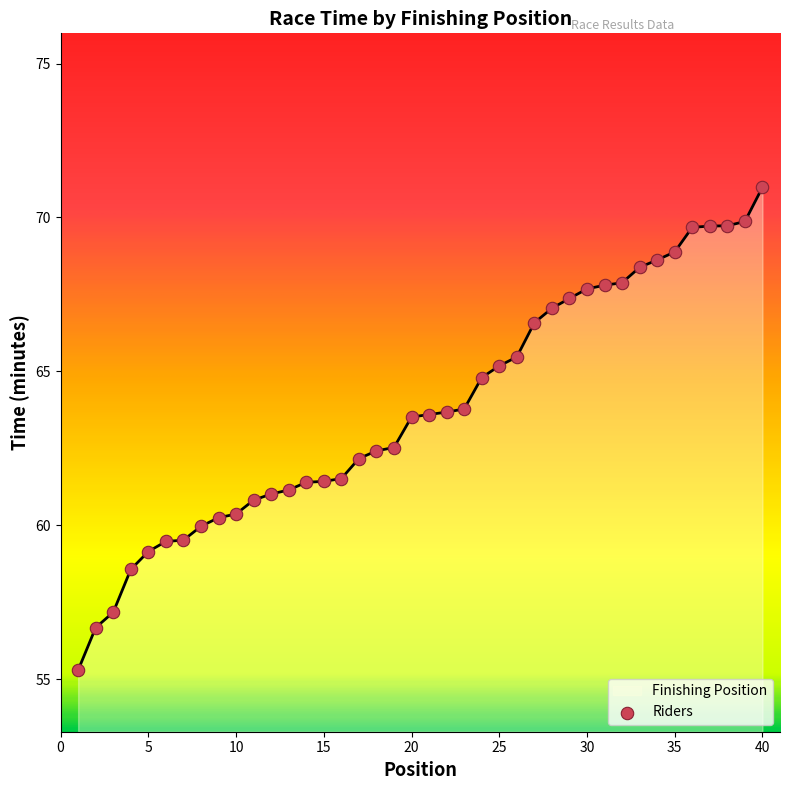

What is the difference between the maximum and minimum values?

15.7